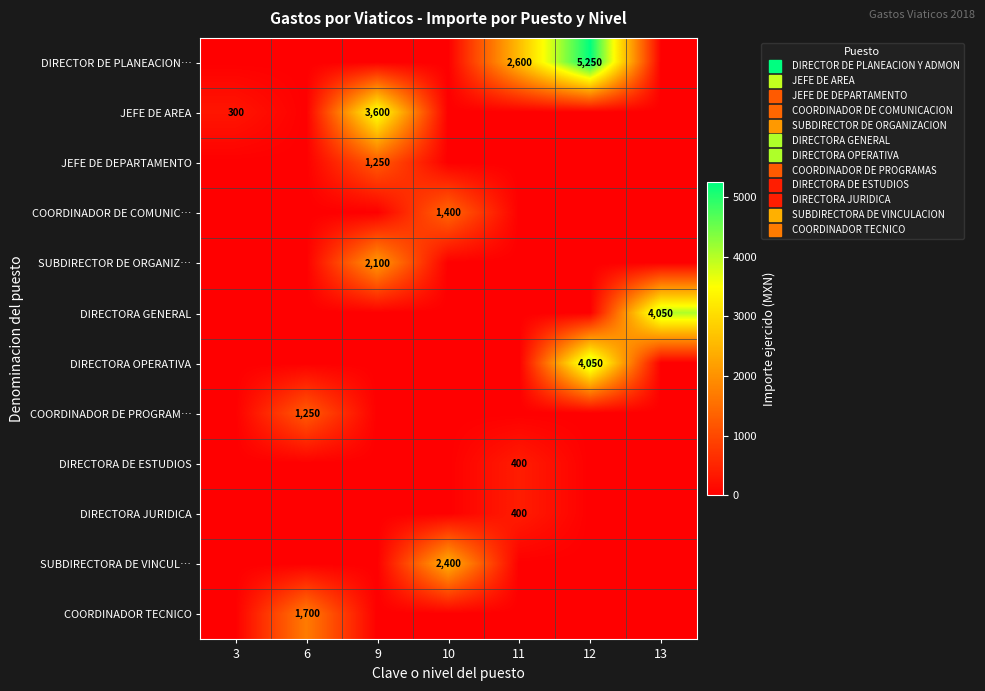

At how many categories does at least one series exceed 2927?

3